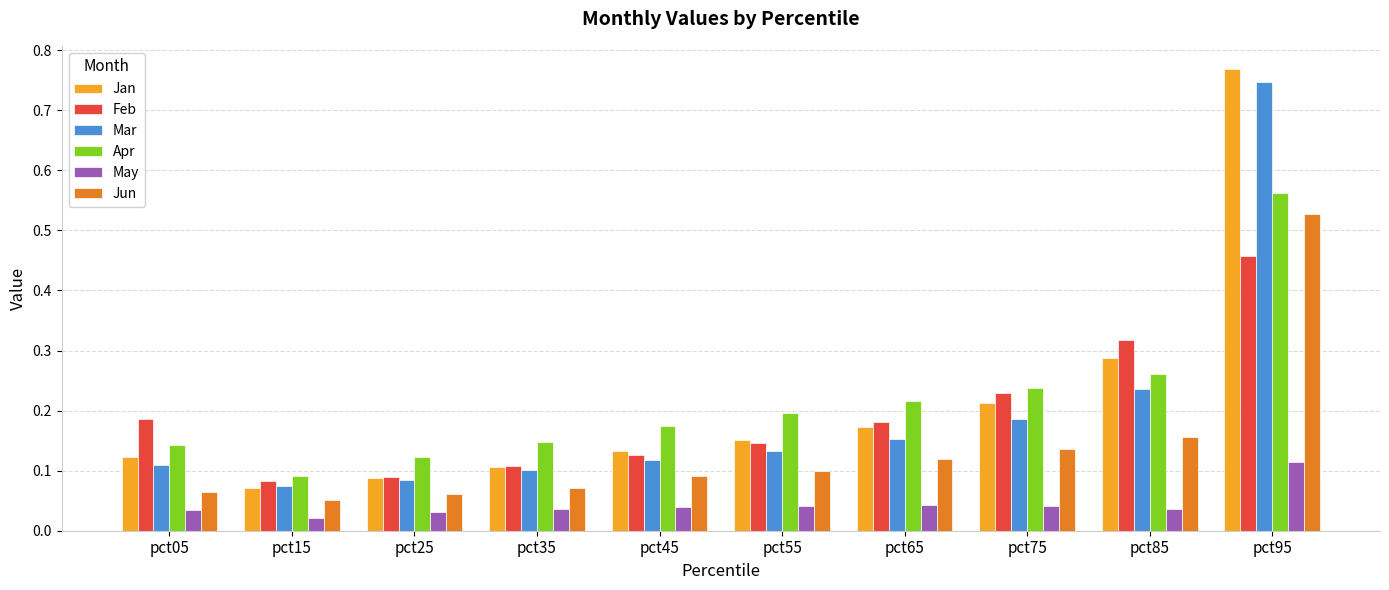

At which category is the sum across all series the highest?

pct95